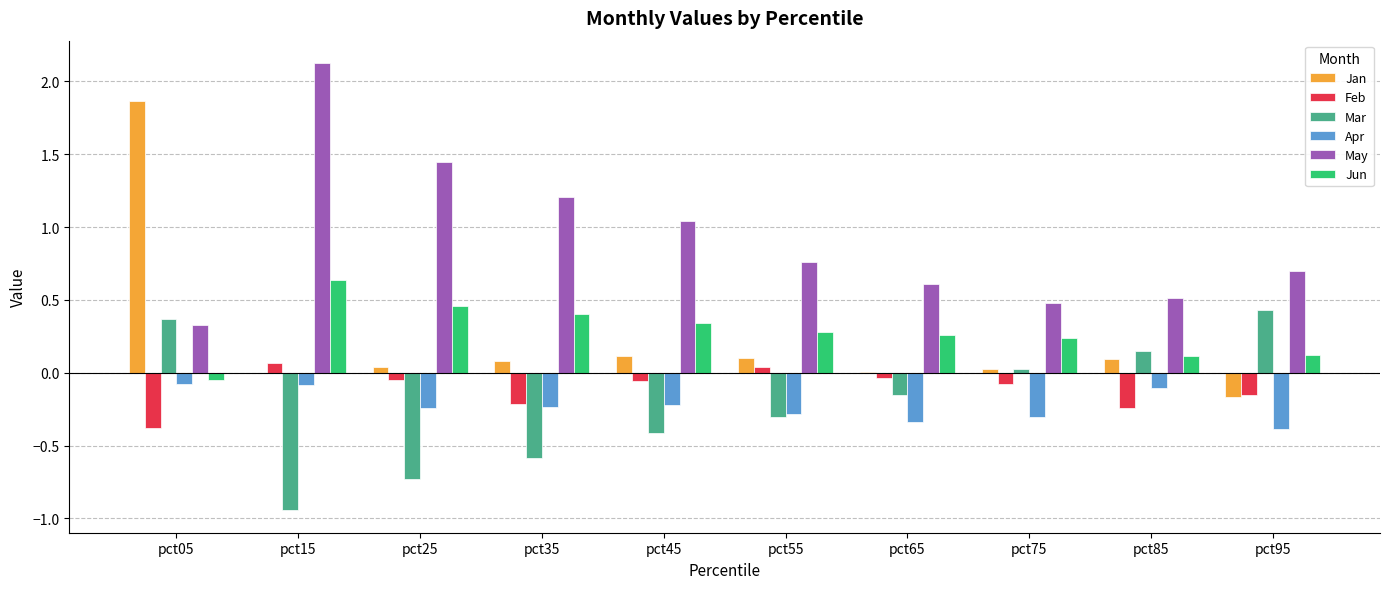

Is the value of Feb at pct65 greater than the value of May at pct35?

No